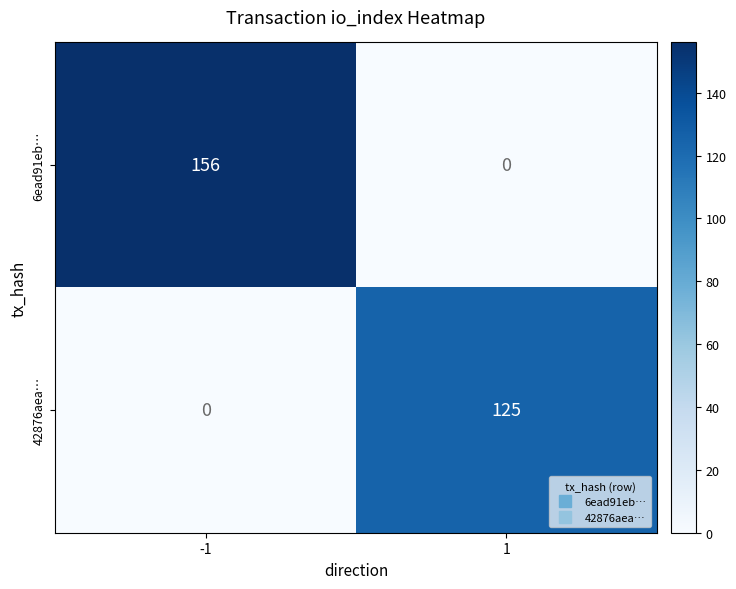

Is the value of 6ead91eb… at 1 greater than the value of 42876aea… at 1?

No